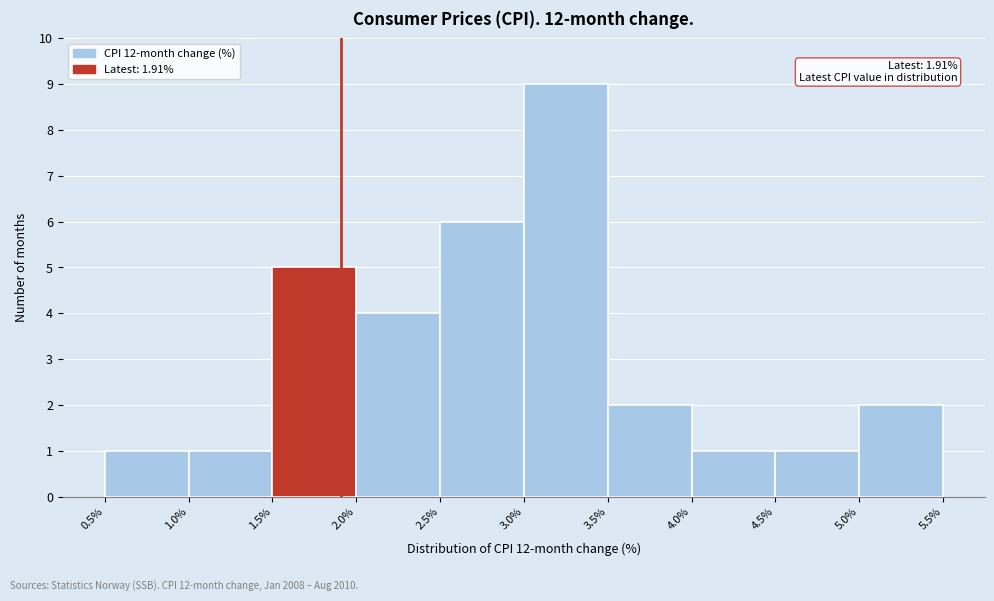

Over which range of the x-axis is the bar tallest?

3.0% to 3.5%